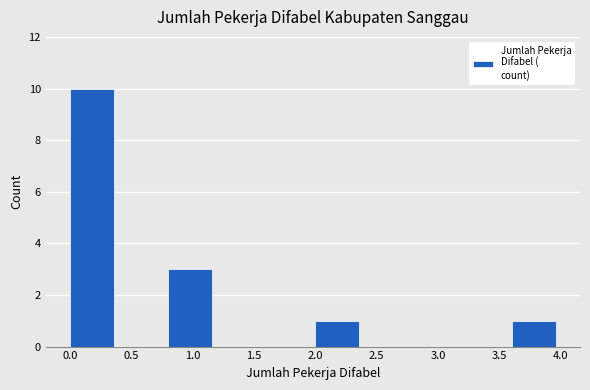

Over which range of the x-axis is the bar tallest?

0.0 to 0.4